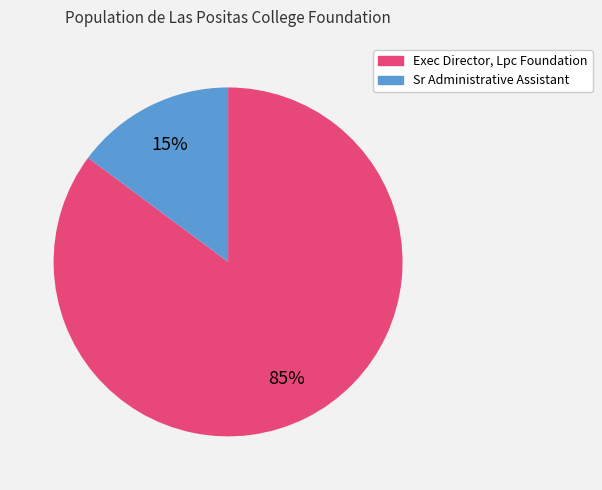

To the nearest percent, what is the difference between the largest and smallest slice percentages?

70%